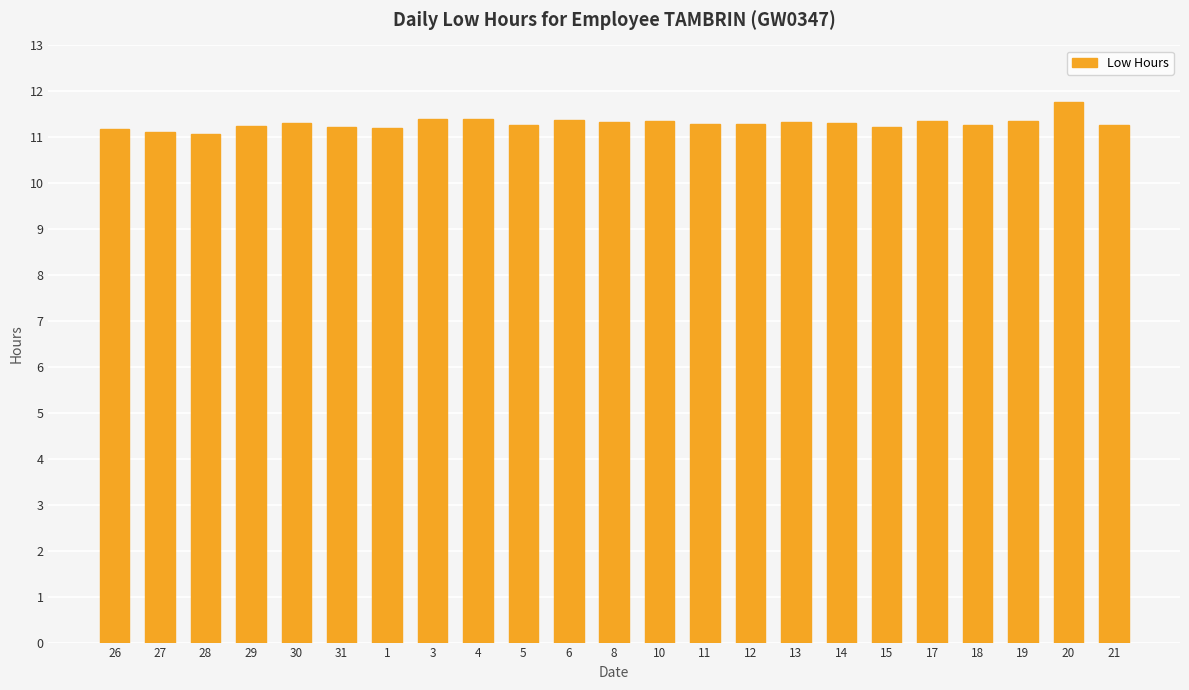

The chart shows a value of 11.3 at 19. True or false?

True